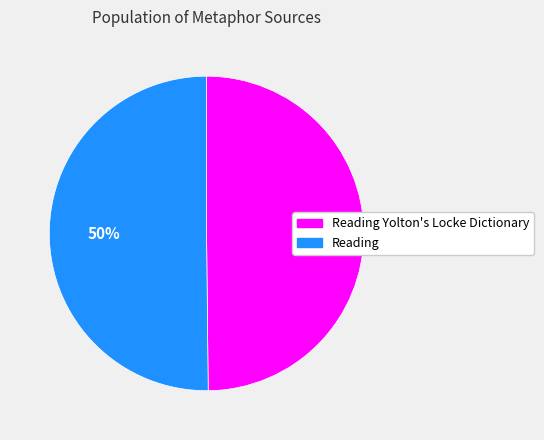

Count the number of slices in the pie.

2